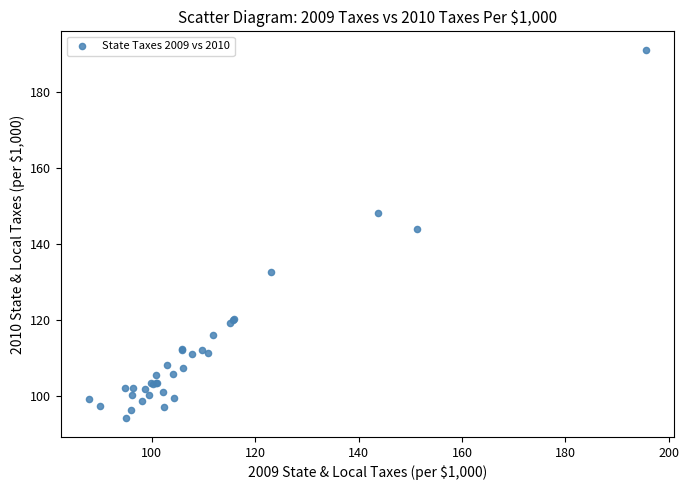

What Y value in the scatter plot is closest to 142?

144.0